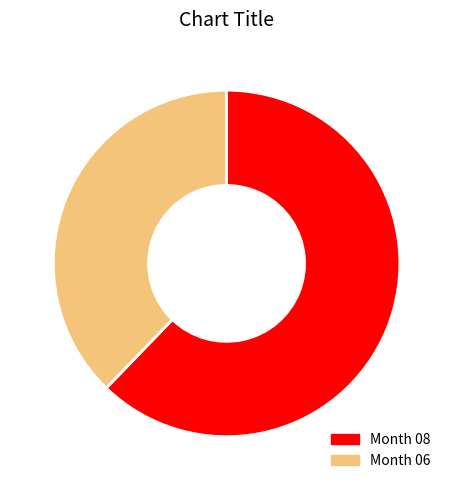

Is there a majority slice in this chart?

Yes